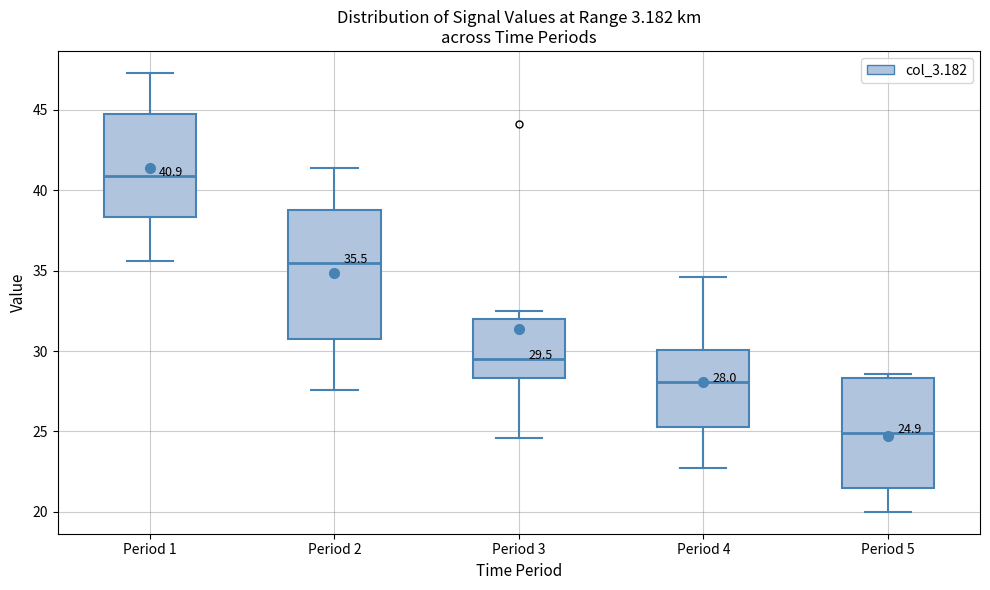

Which box has the lowest median line?

Period 5